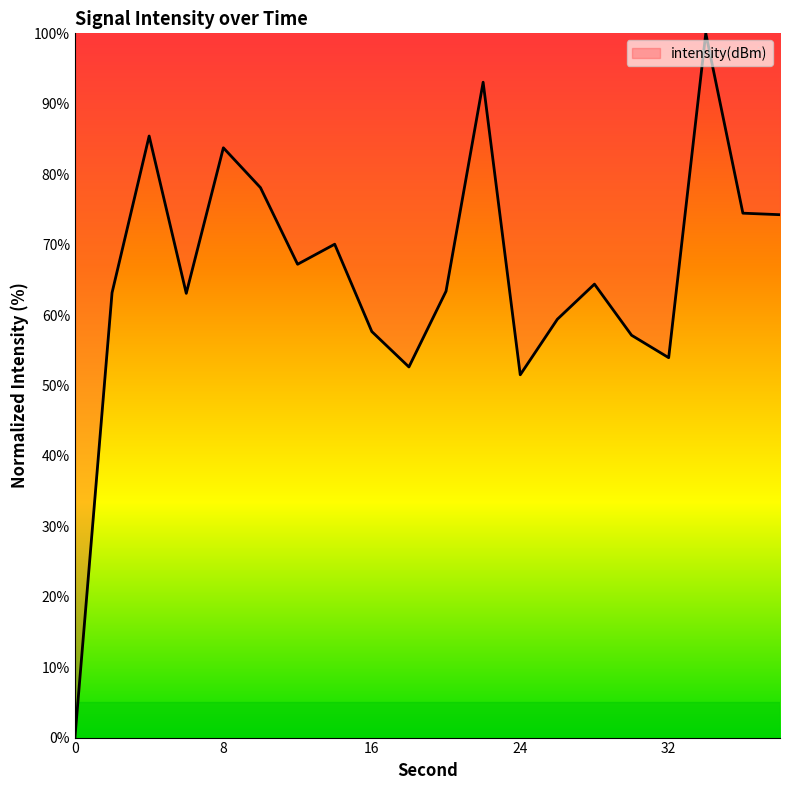

What is the greatest value displayed?

100.0